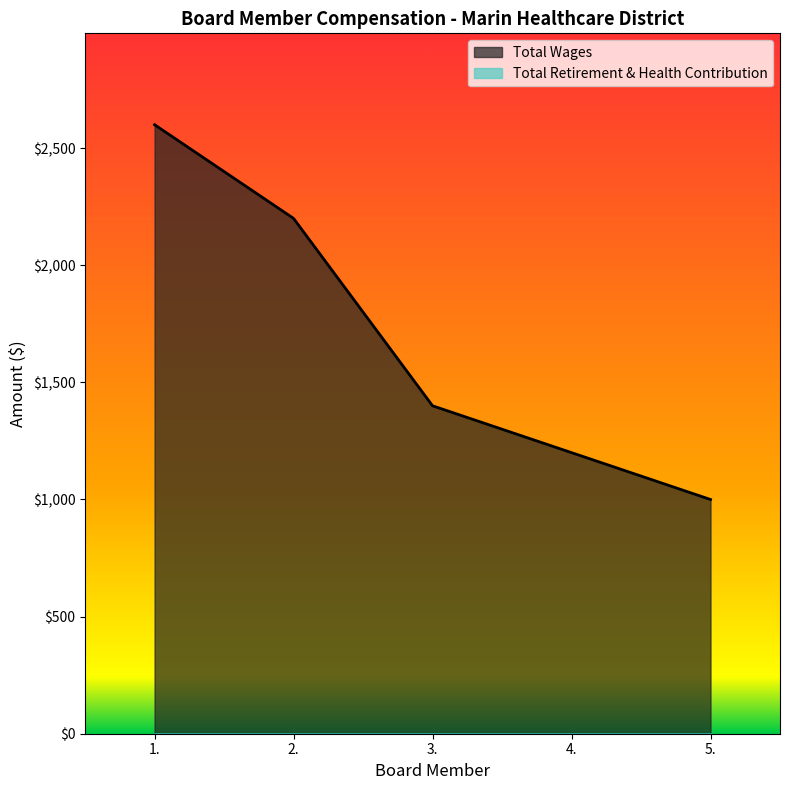

What is the change in value from 2. to 3.?

-800